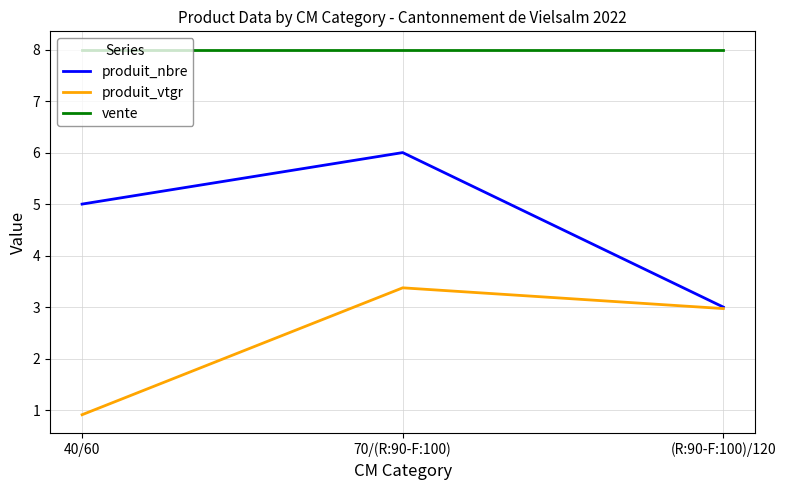

List the labels in order of produit_vtgr value, smallest first.

40/60, (R:90-F:100)/120, 70/(R:90-F:100)